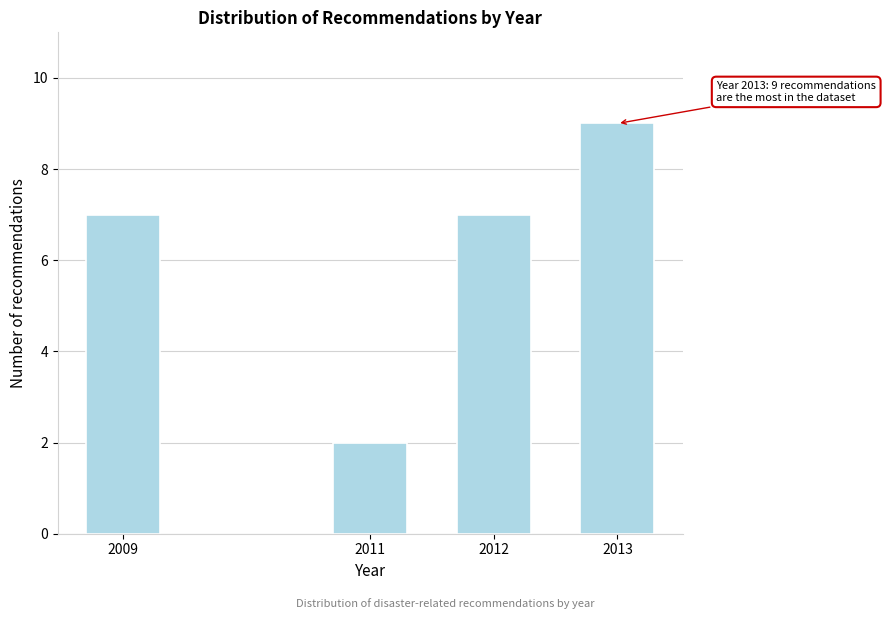

Reading left to right, extract all data points from this chart.

7	2	7	9